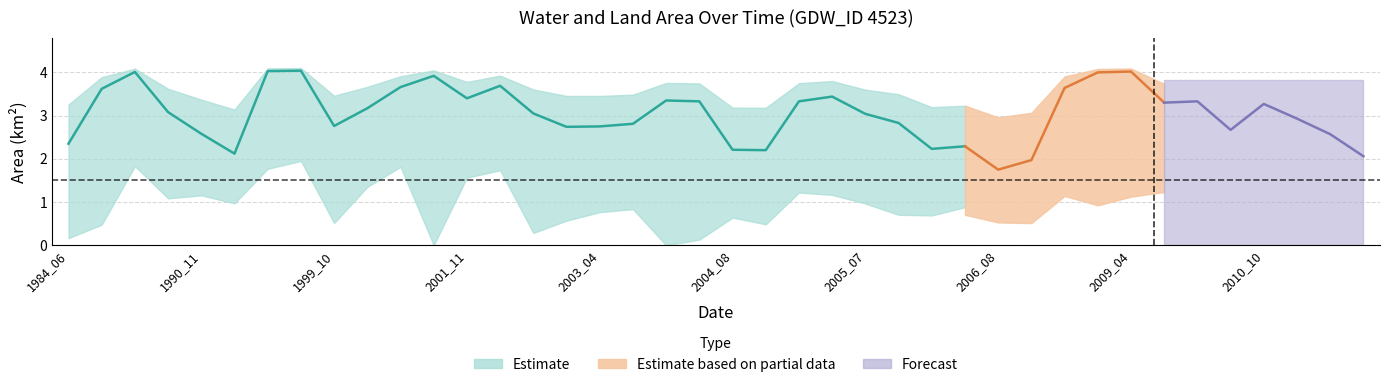

True or false: waterArea and landArea cross at least once.

True